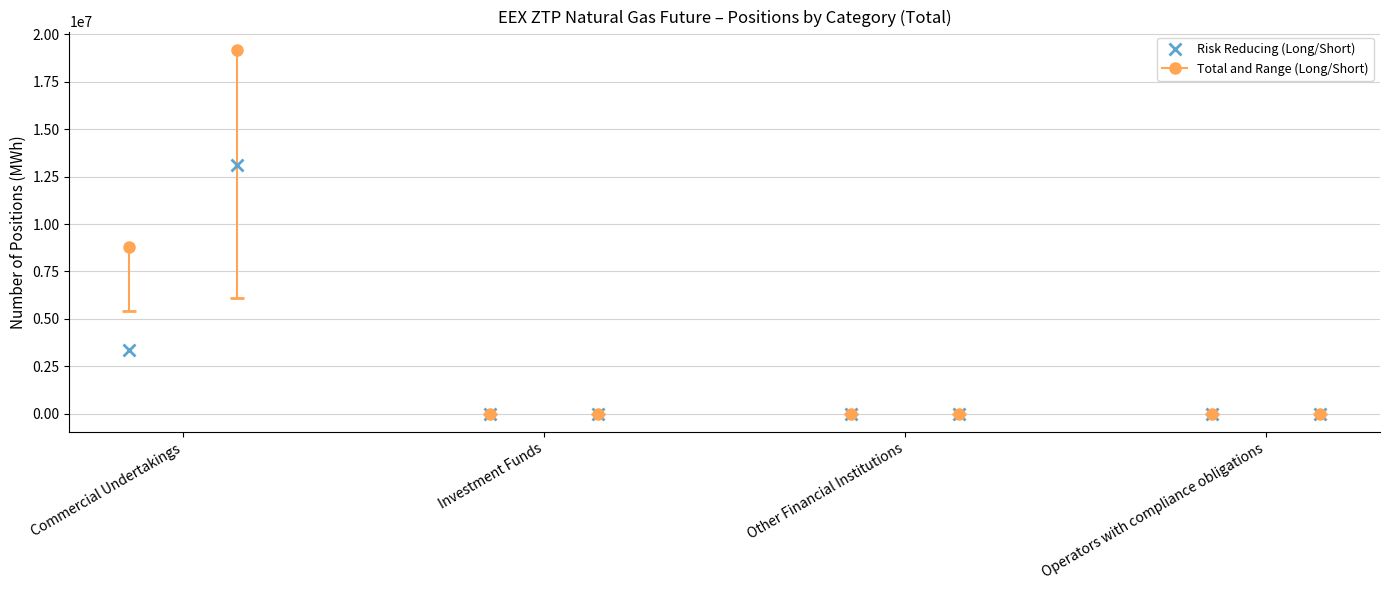

Which category has the highest value across all series?

Commercial Undertakings